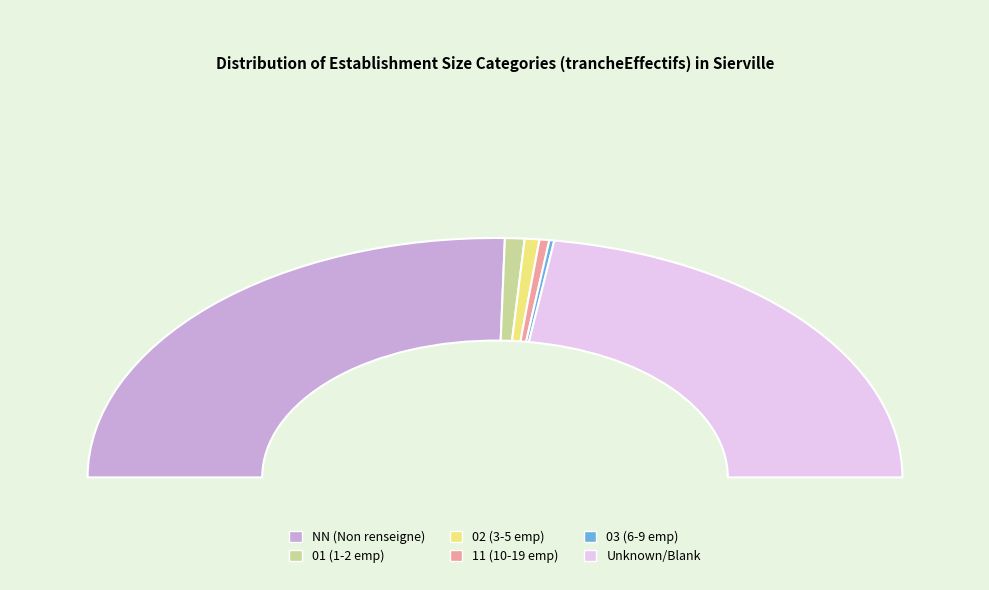

What is the change in value from NN to ?

-14